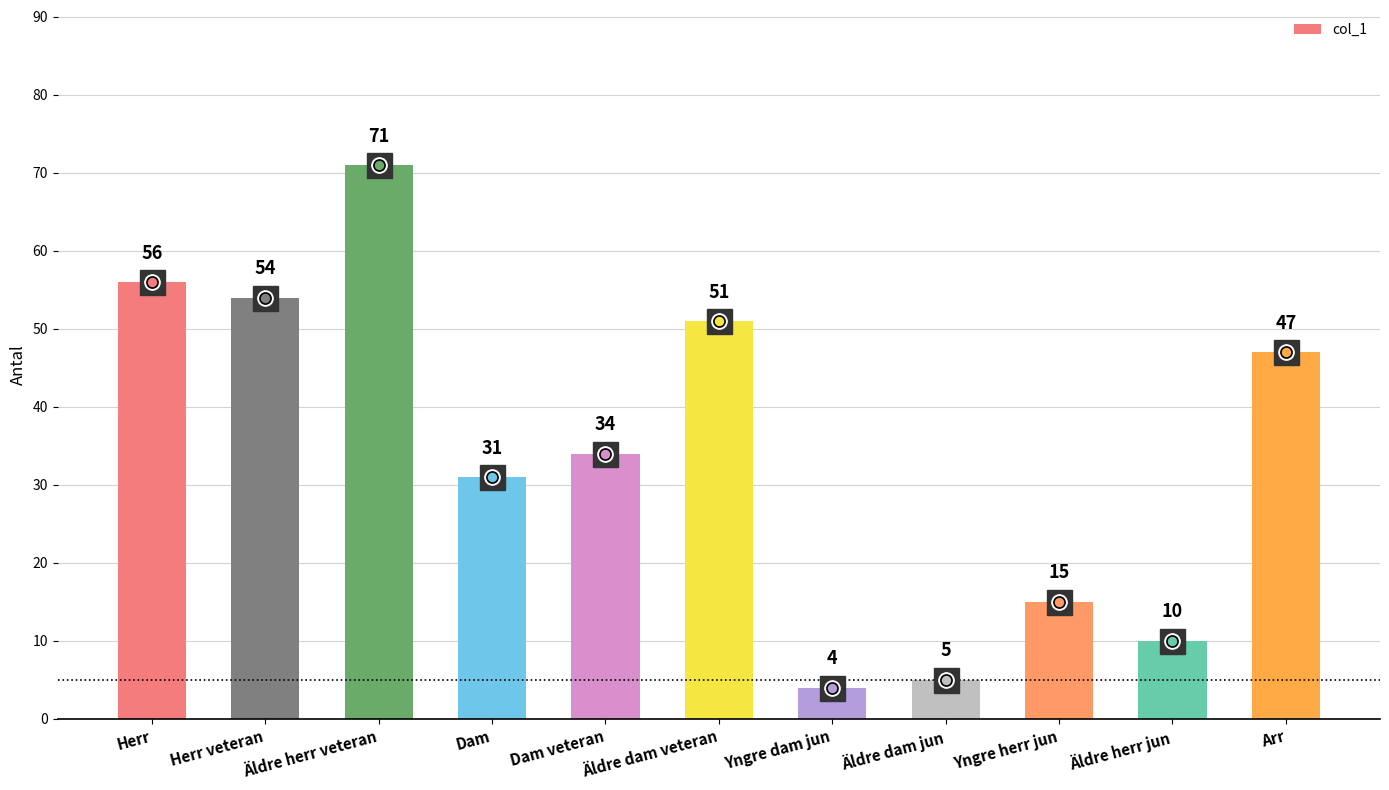

Reading left to right, list all the values displayed in this chart.

56	54	71	31	34	51	4	5	15	10	47